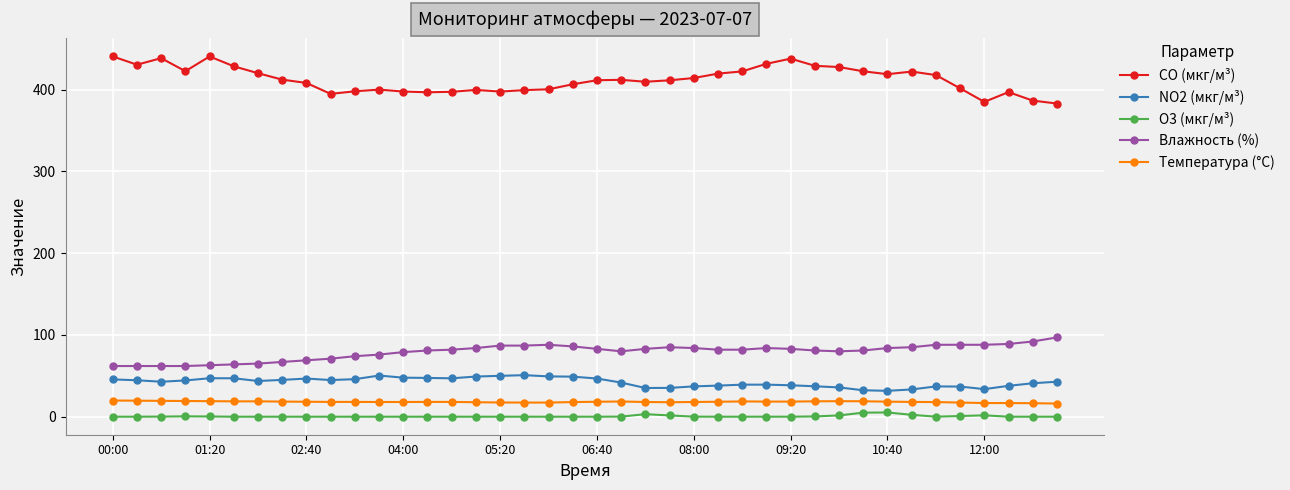

At how many categories does at least one series exceed 289?

40